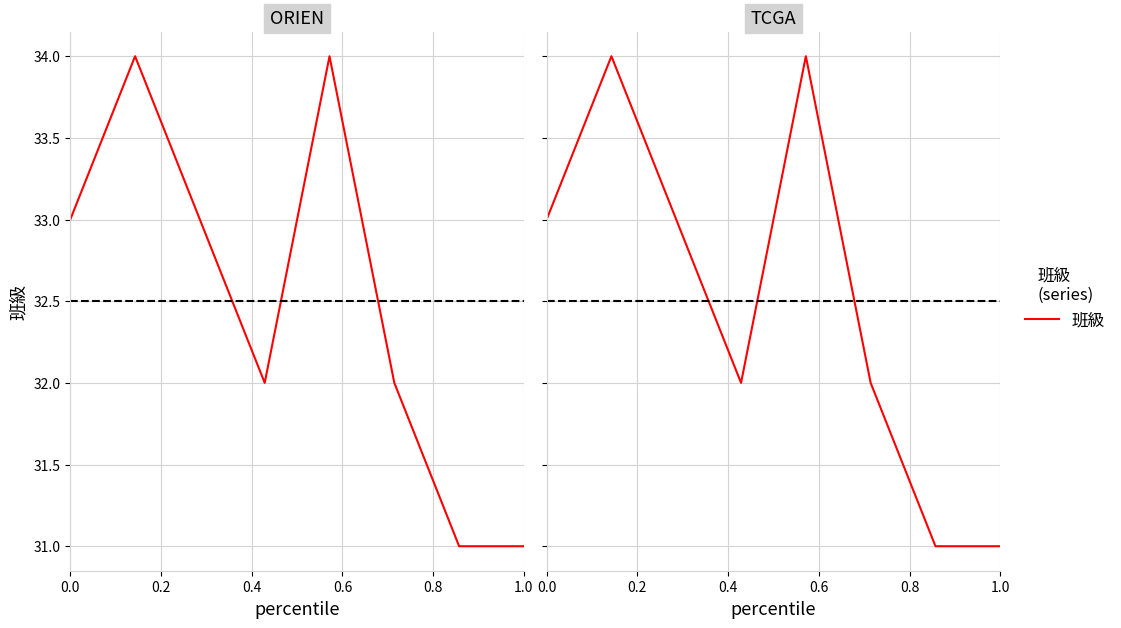

What position from the left is 0.8?

5